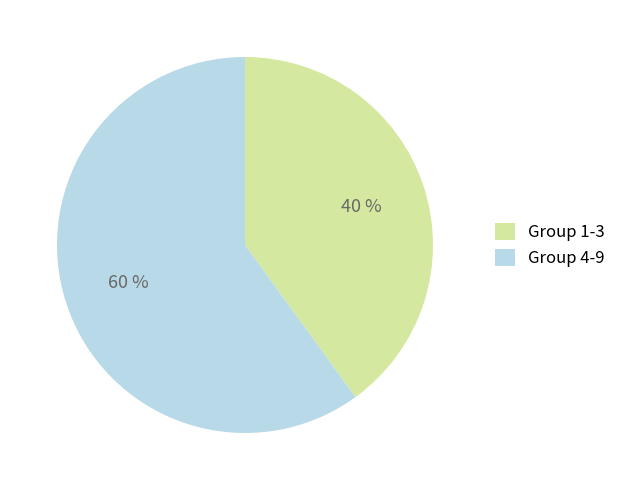

Is the sum of Group 4-9 and Group 1-3 greater than half?

Yes